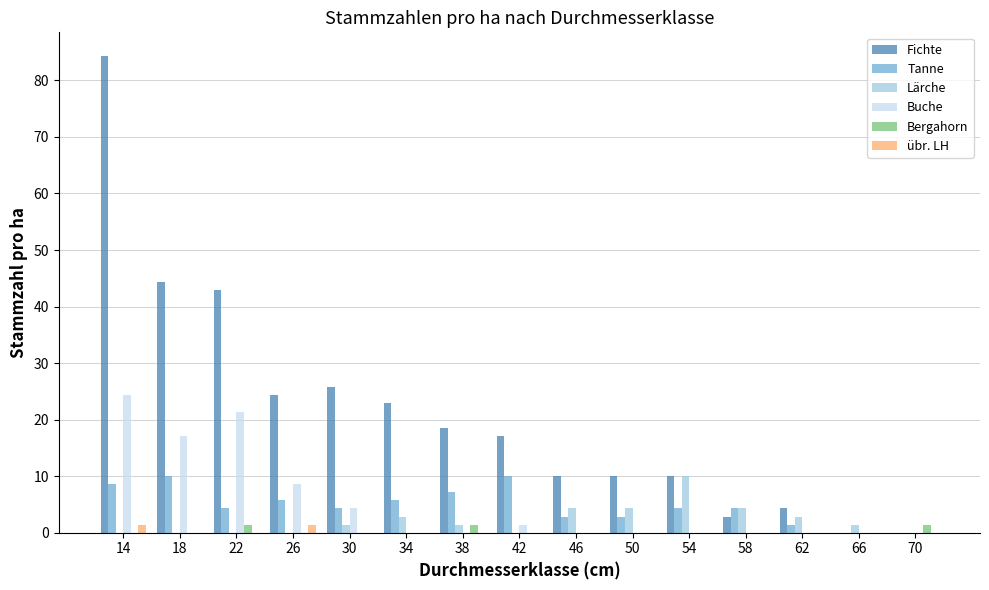

Count the number of categories in the chart.

15